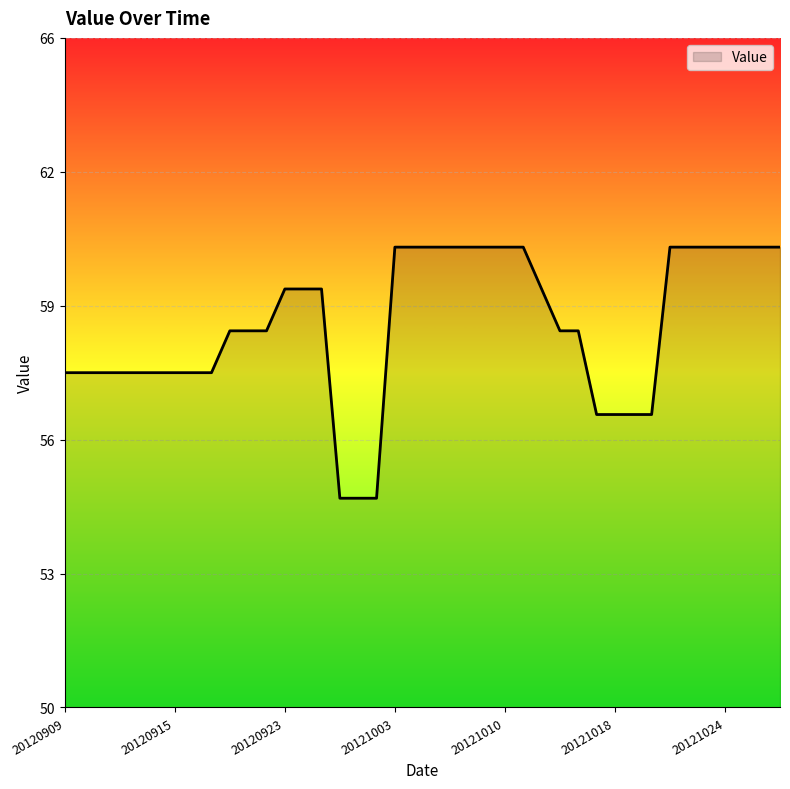

Does the chart display data point markers on the line(s)?

No